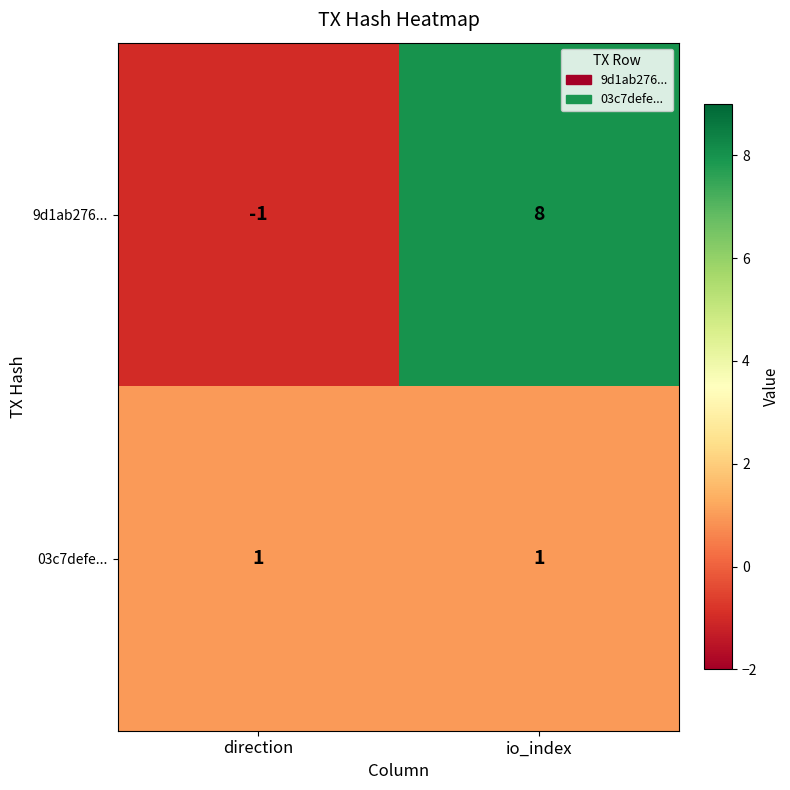

At which category is the sum across all series the highest?

io_index